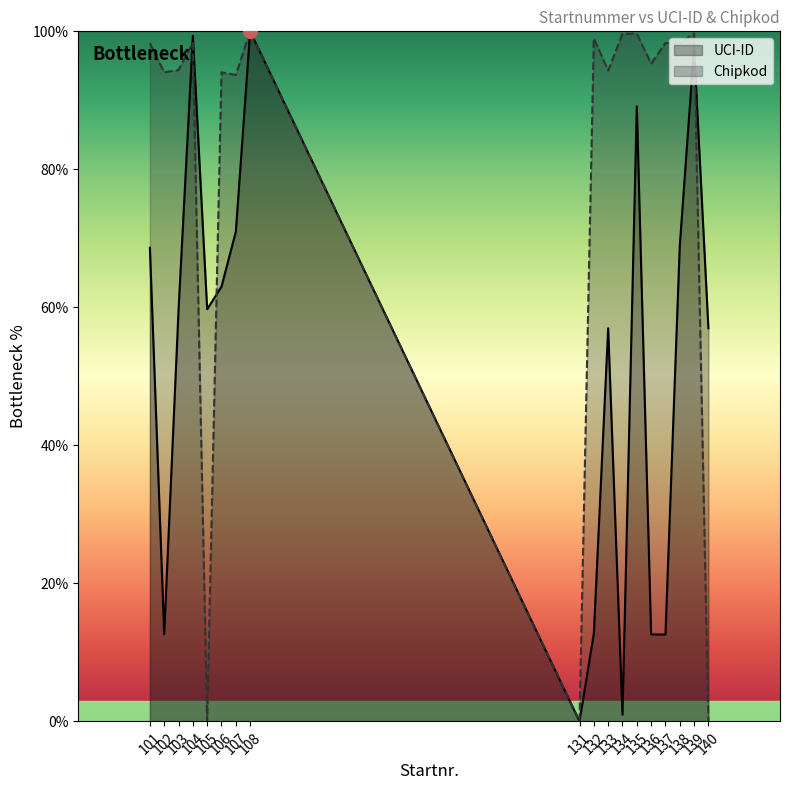

Which category has the highest value in the Chipkod series?

108